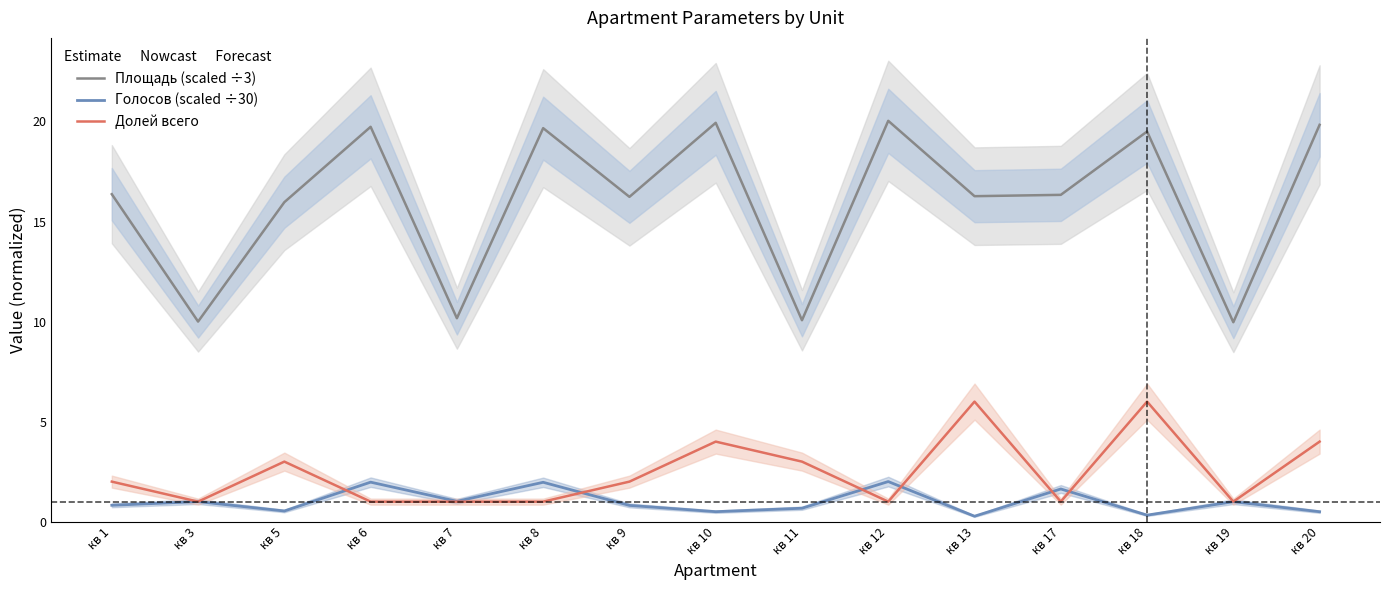

How many categories are shown in the chart?

15